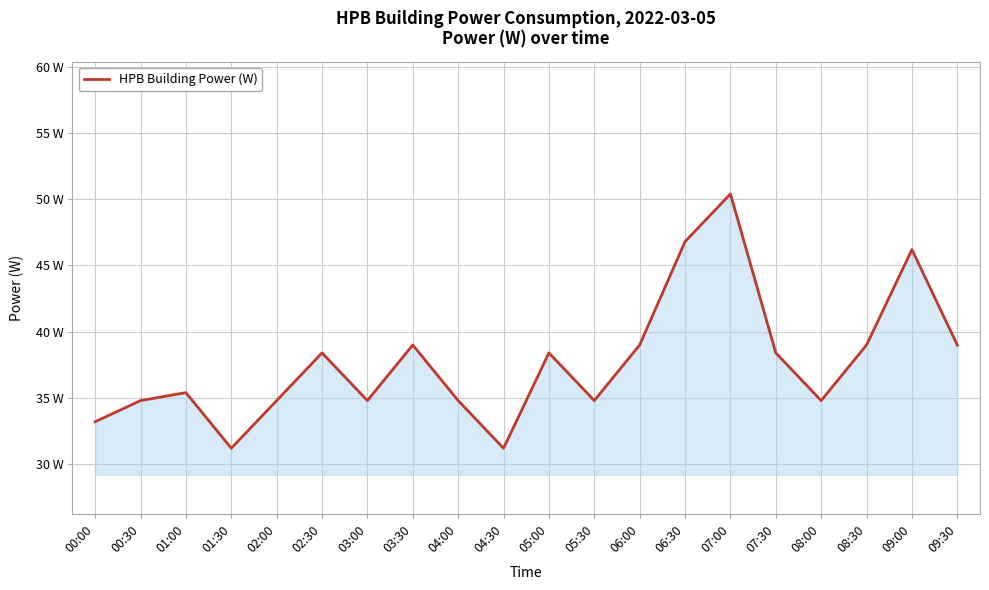

Which has a higher value, 09:30 or 04:30?

09:30